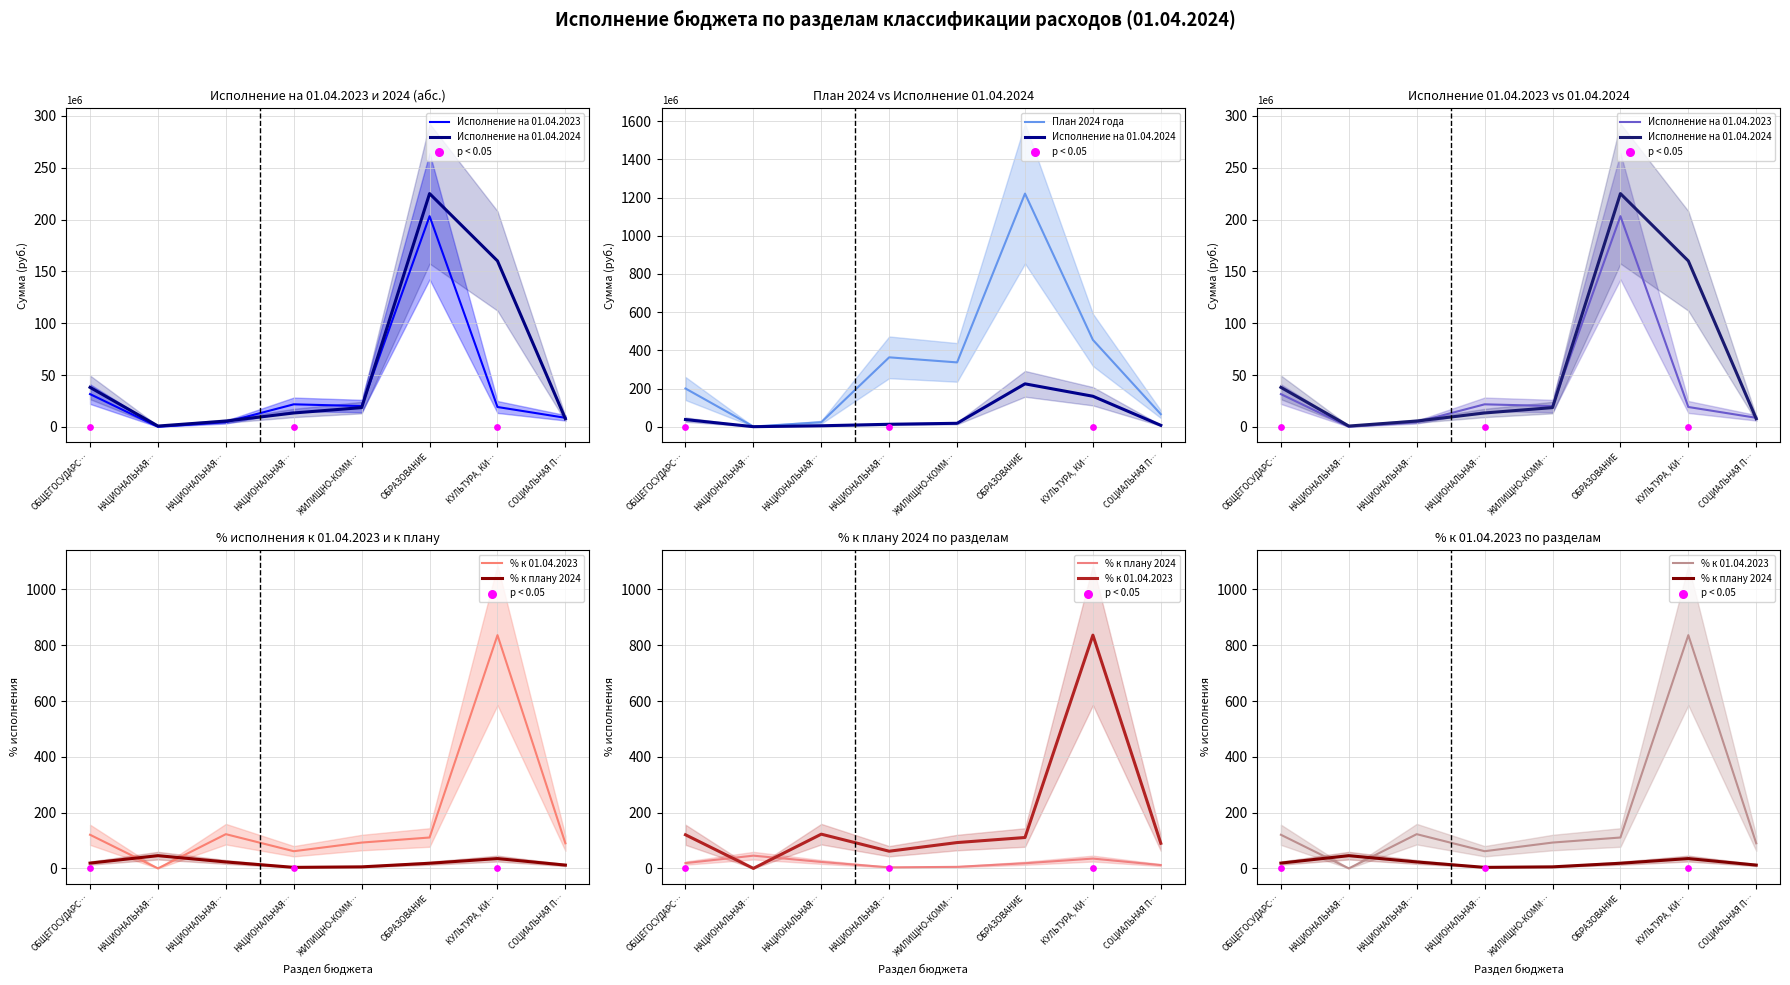

At which category is the sum across all series the highest?

ОБРАЗОВАНИЕ